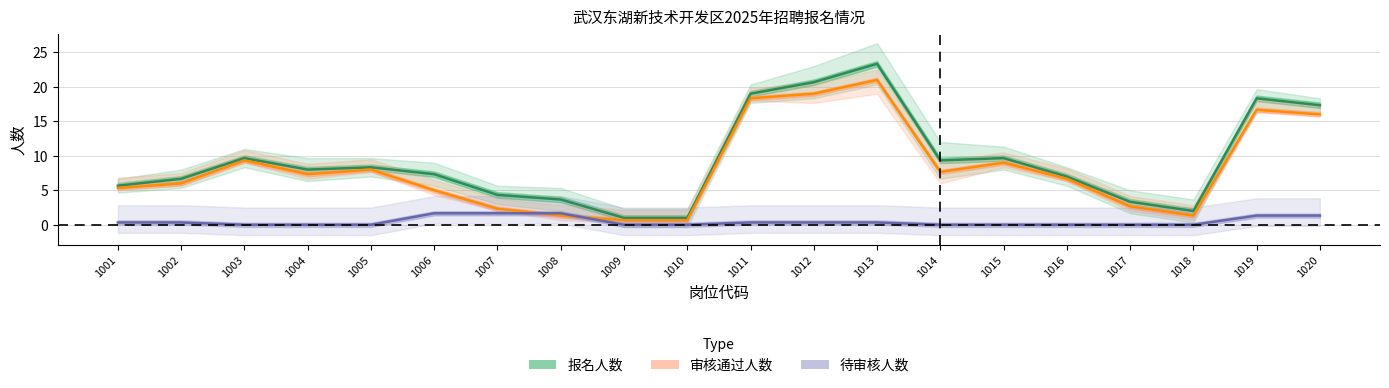

What is the difference between the maximum and minimum values in the 待审核人数 series?

1.7